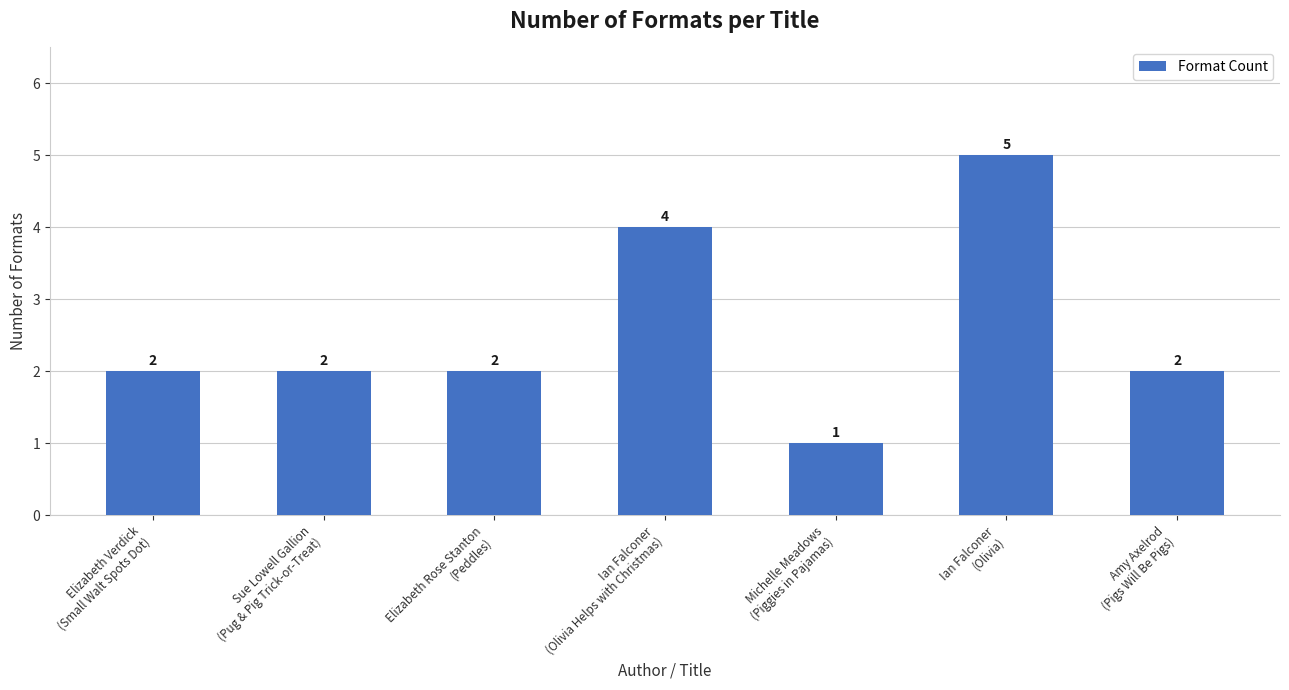

What is the value of the 7th bar from the left?

2